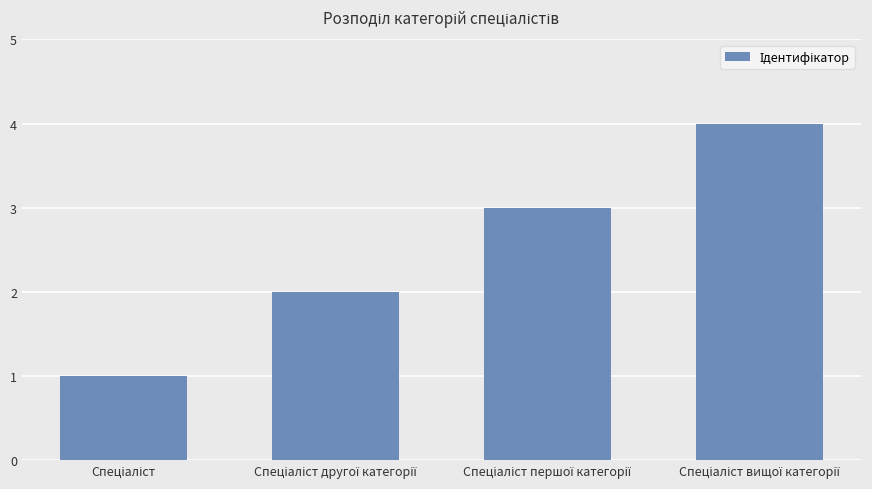

How many values are between 2 and 4?

3